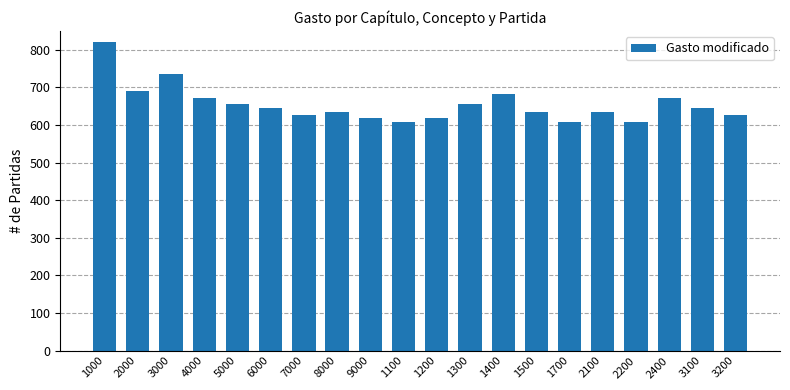

How many categories are shown in the chart?

20